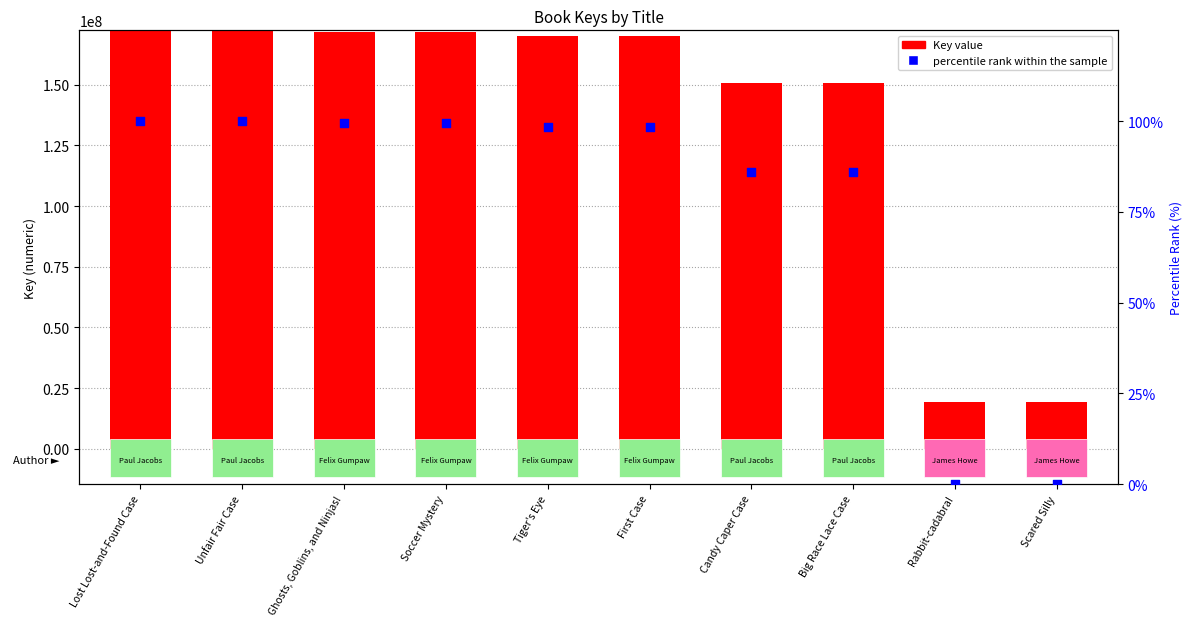

At which category is the sum across all series the highest?

Lost Lost-and-Found Case